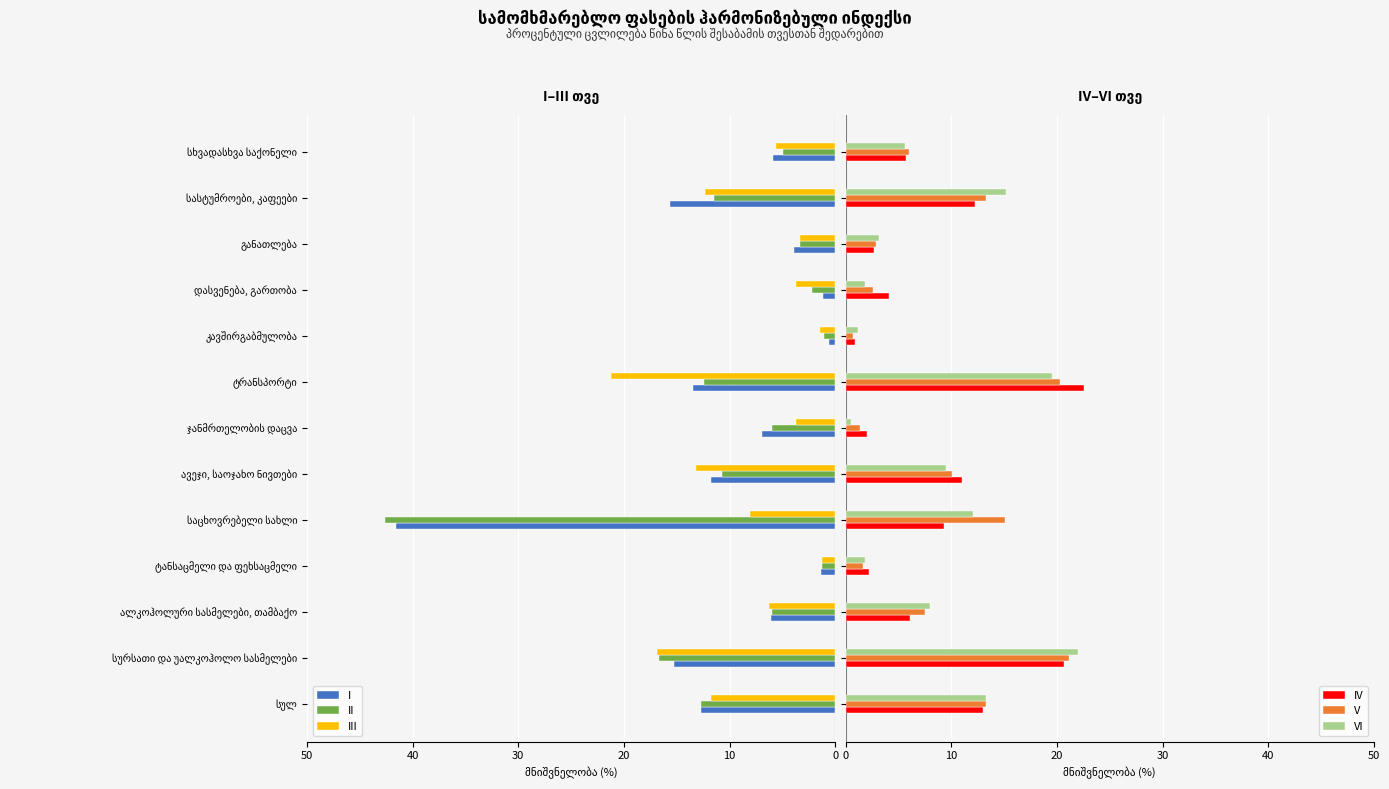

What is the average value of the V series?

8.9